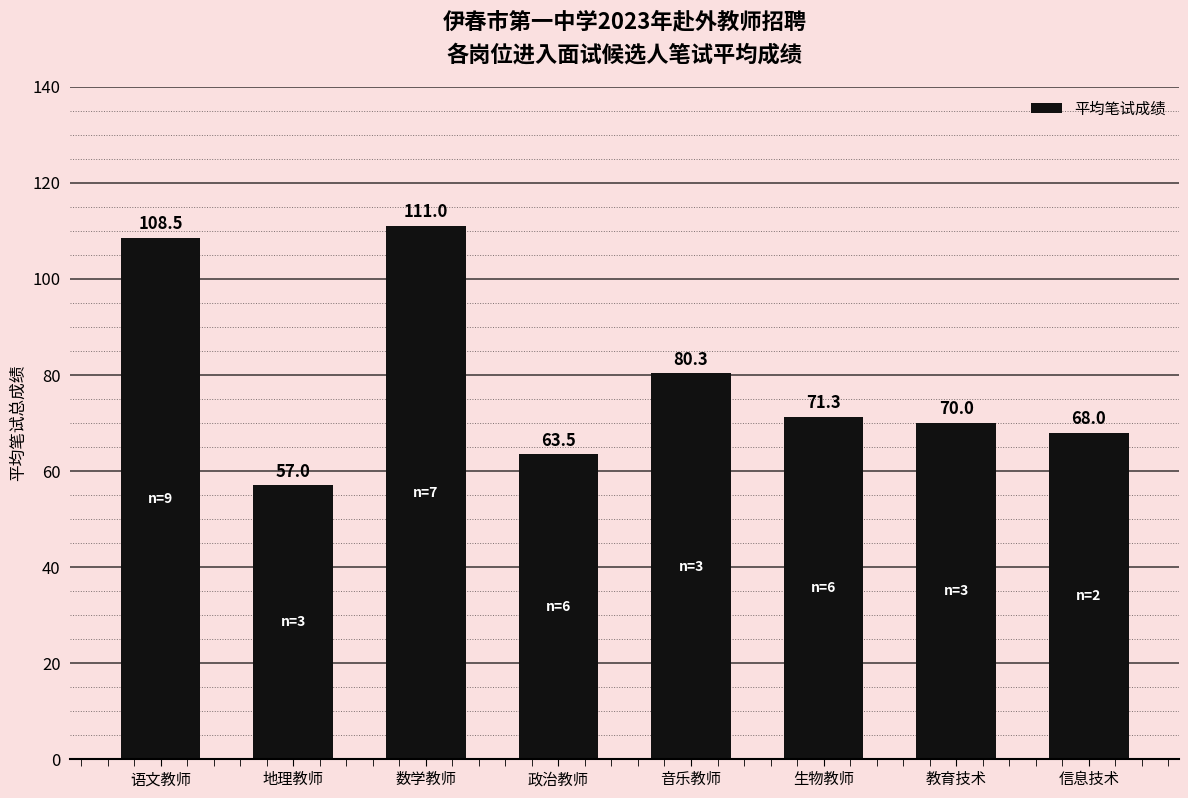

Reading left to right, what are all the values shown in this chart?

108.5	57.0	111.0	63.5	80.3	71.3	70.0	68.0